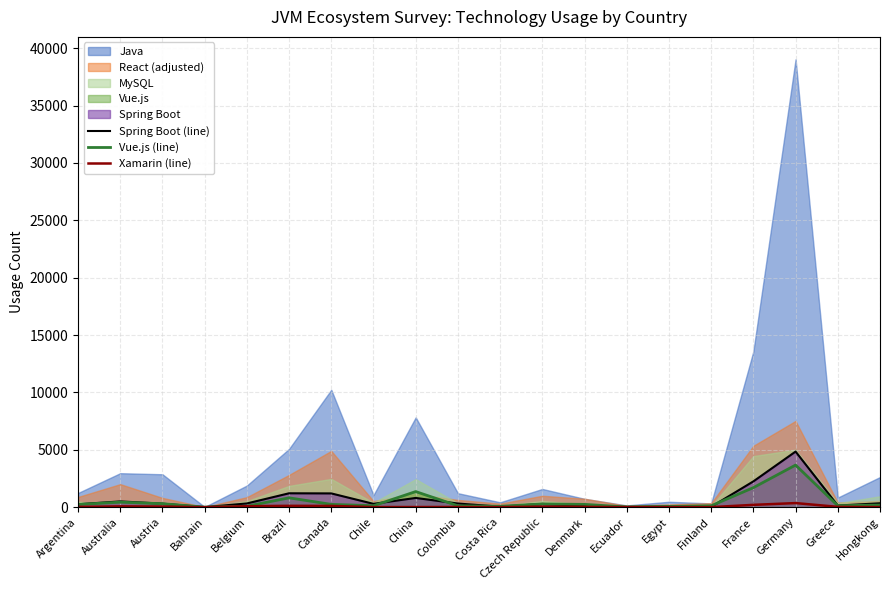

What is the total value across all series at Egypt?

125